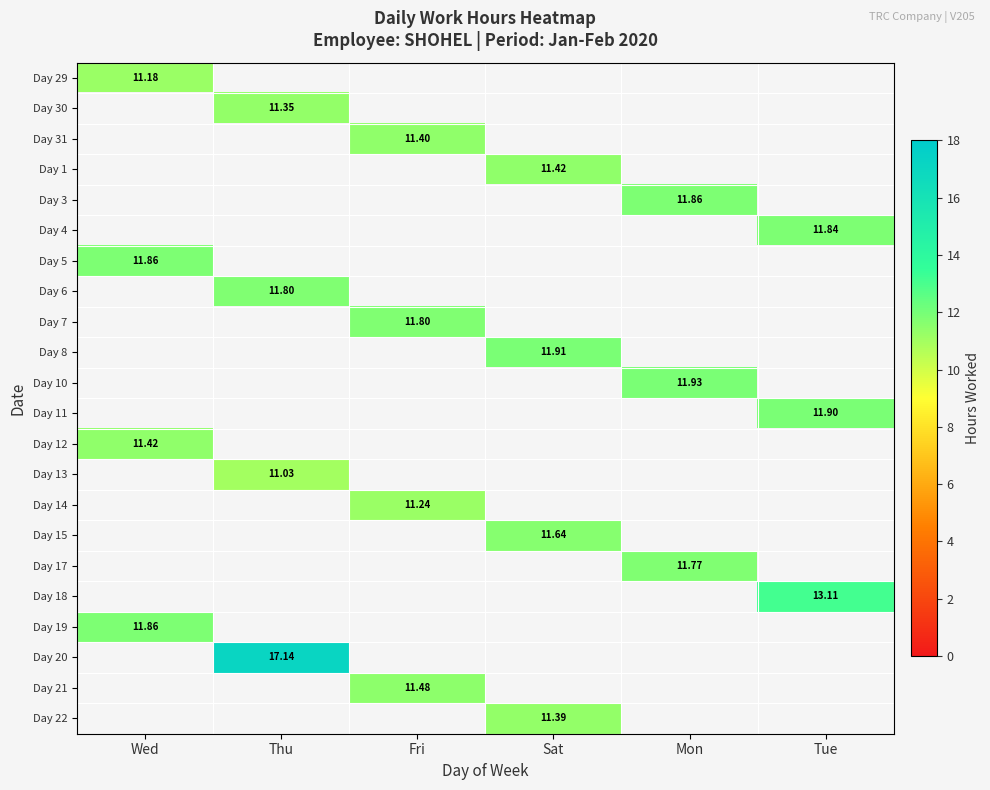

How many categories are shown in the chart?

6